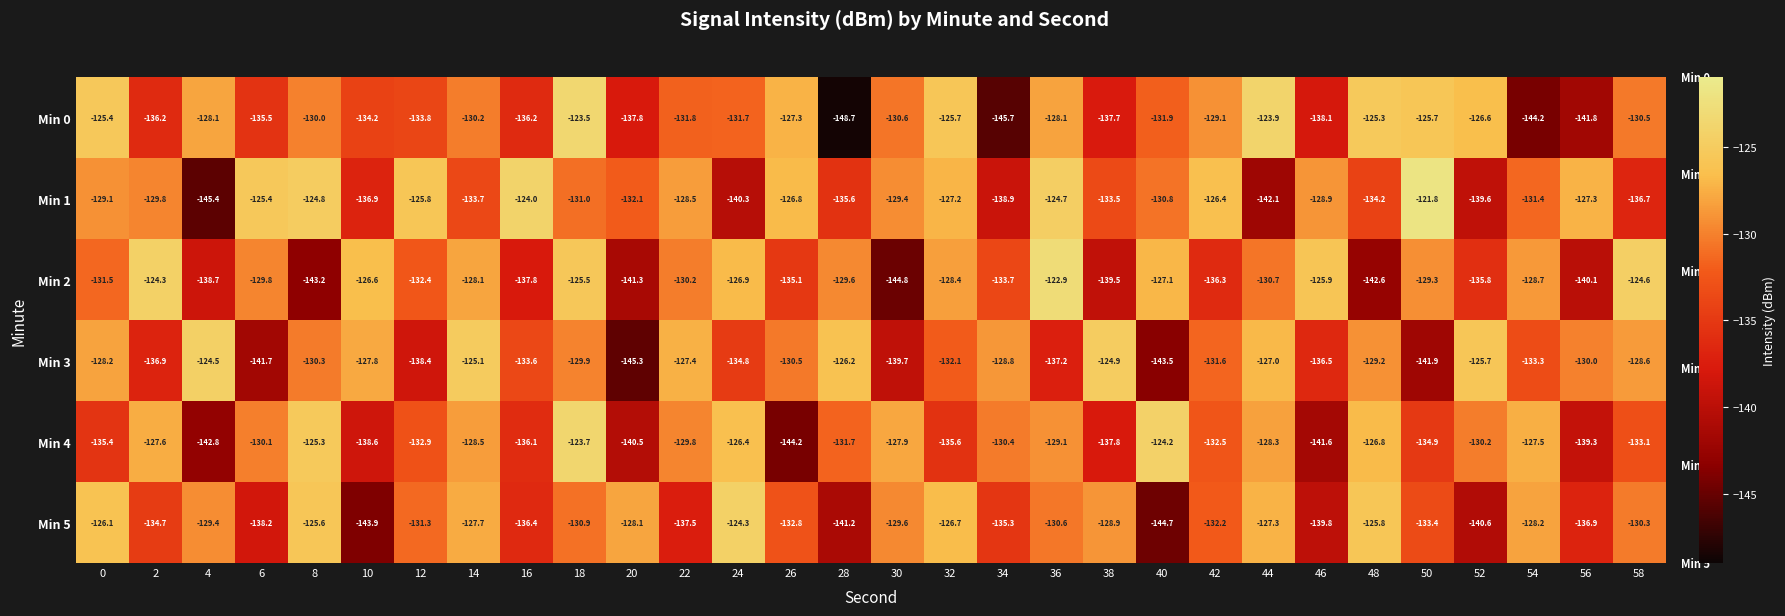

What value does the Min 2 series have at 2?

-124.3